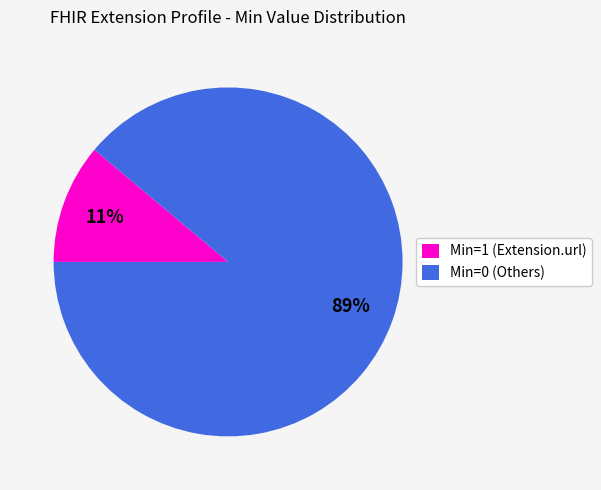

What percentage is the Min=1 (Extension.url) slice, to the nearest percent?

11%